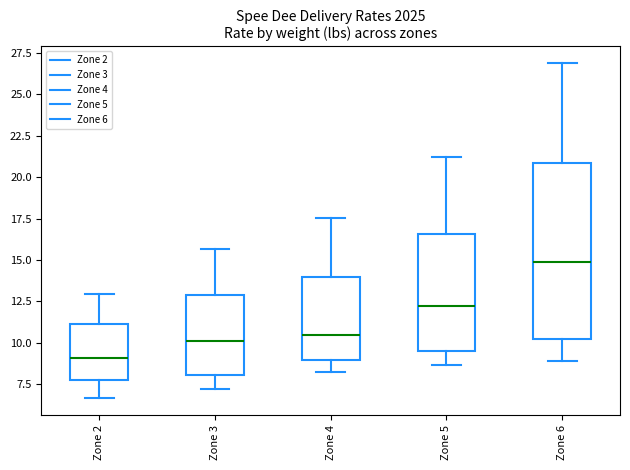

Comparing the boxes themselves (not the whiskers), which one is the tallest?

Zone 6